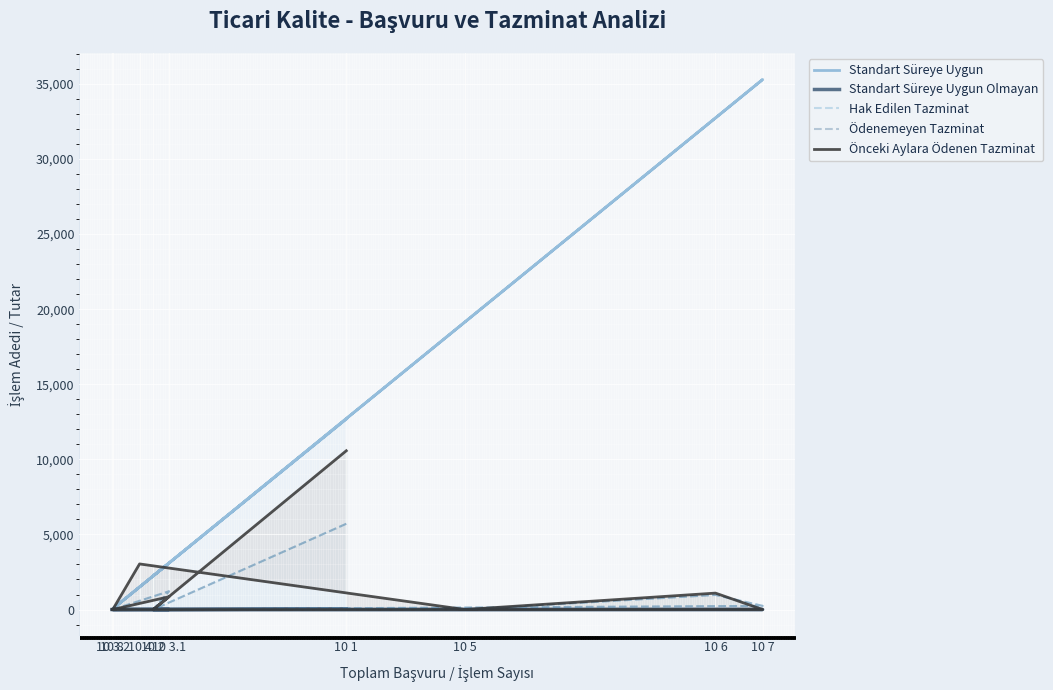

What is the maximum value shown in the chart?

35293.0